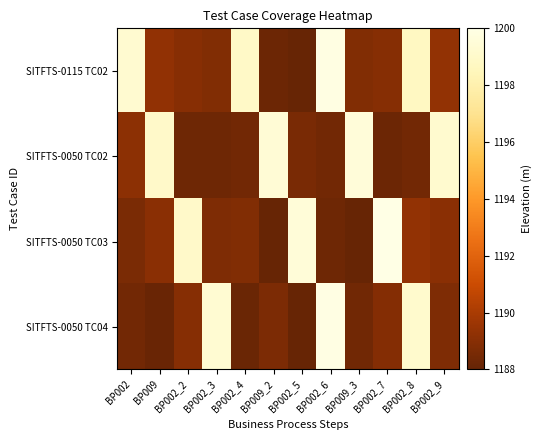

What is the smallest value displayed?

1188.0